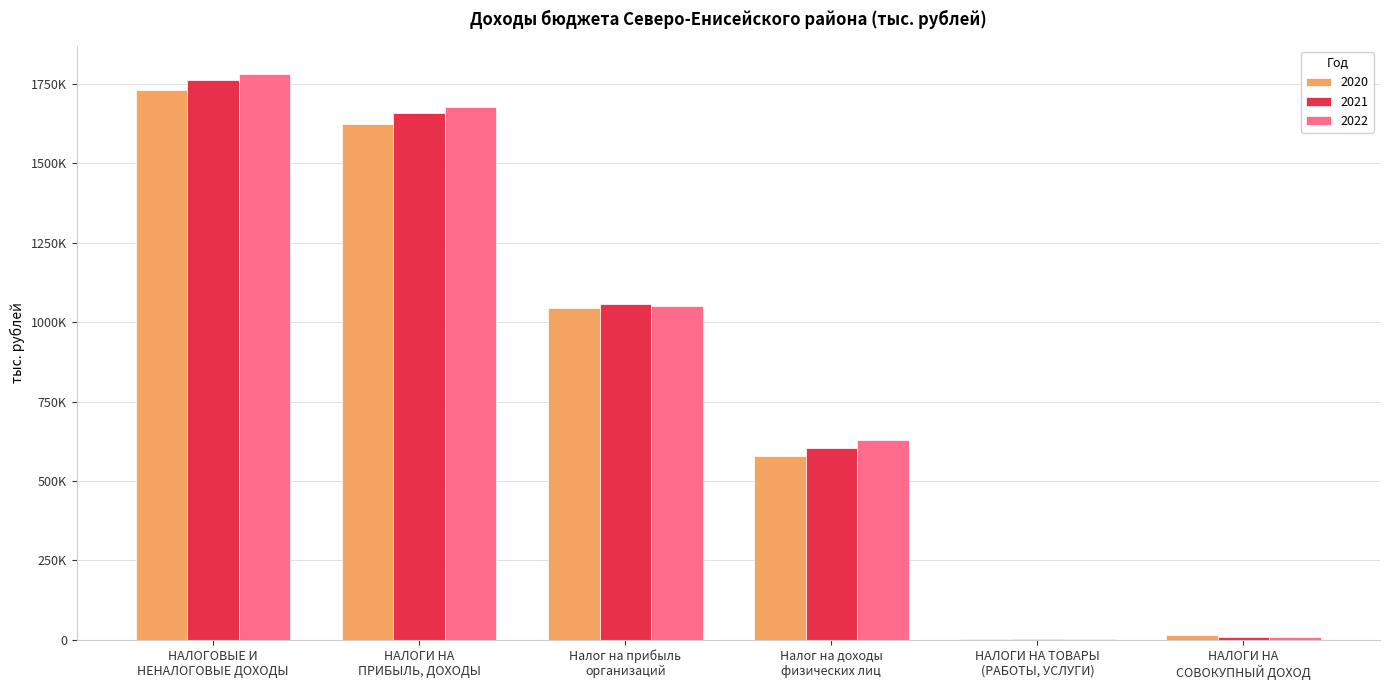

What is the label of the 2nd bar from the right?

НАЛОГИ НА ТОВАРЫ
(РАБОТЫ, УСЛУГИ)